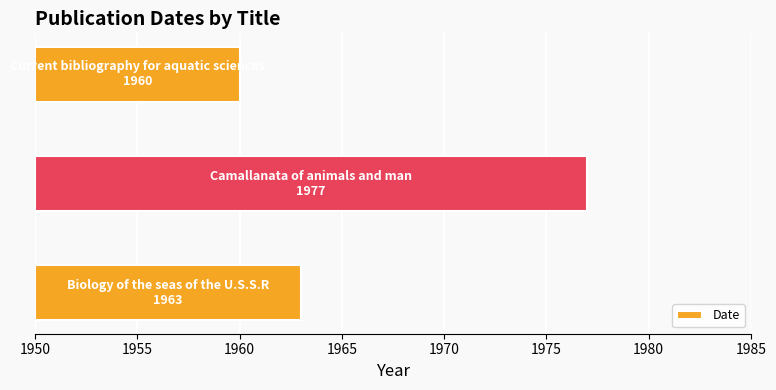

Reading left to right, transcribe all the data shown in this chart.

13	27	10